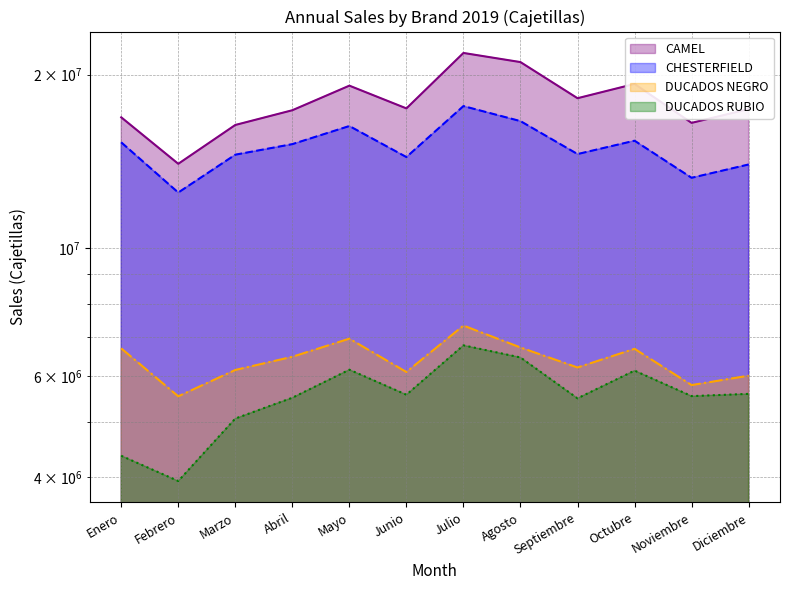

Reading right to left, transcribe all the data shown in this chart.

CAMEL: 17425466	16490321	19265814	18197579	21022219	21804364	17472228	19133732	17343971	16353012	14002830	16860982
CHESTERFIELD: 13964941	13241562	15356482	14558520	16605983	17633849	14385040	16283690	15147402	14521828	12483975	15255296
DUCADOS NEGRO: 6005655	5784393	6686352	6205635	6722088	7337256	6094406	6963095	6477040	6144373	5530694	6698116
DUCADOS RUBIO: 5584763	5534965	6128687	5486166	6459292	6779511	5565606	6151061	5499242	5060292	3942257	4361065